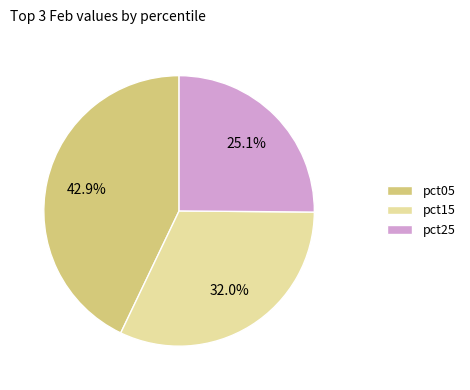

What is the total percentage of pct05 and pct15?

74.9%